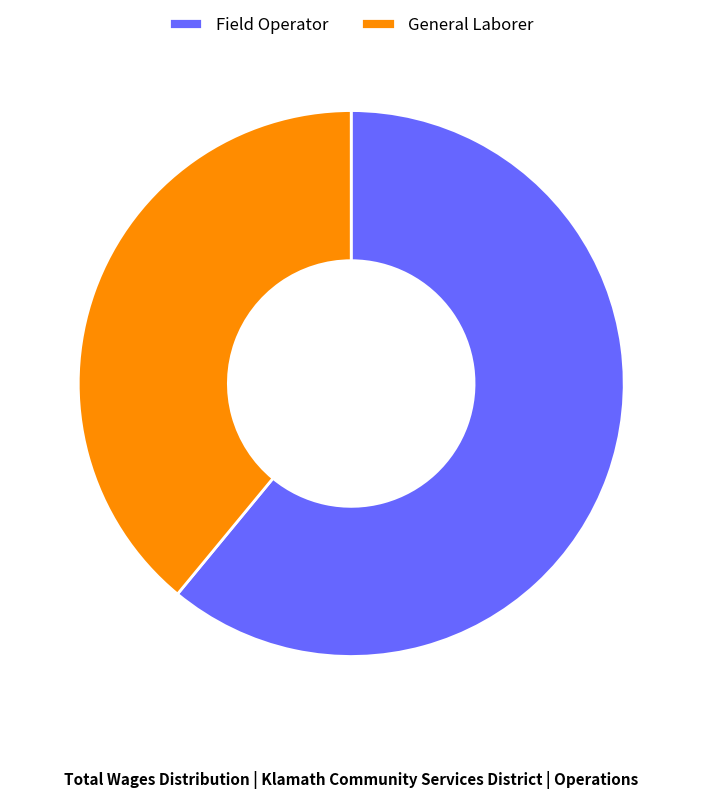

Which slice is the largest?

Field Operator